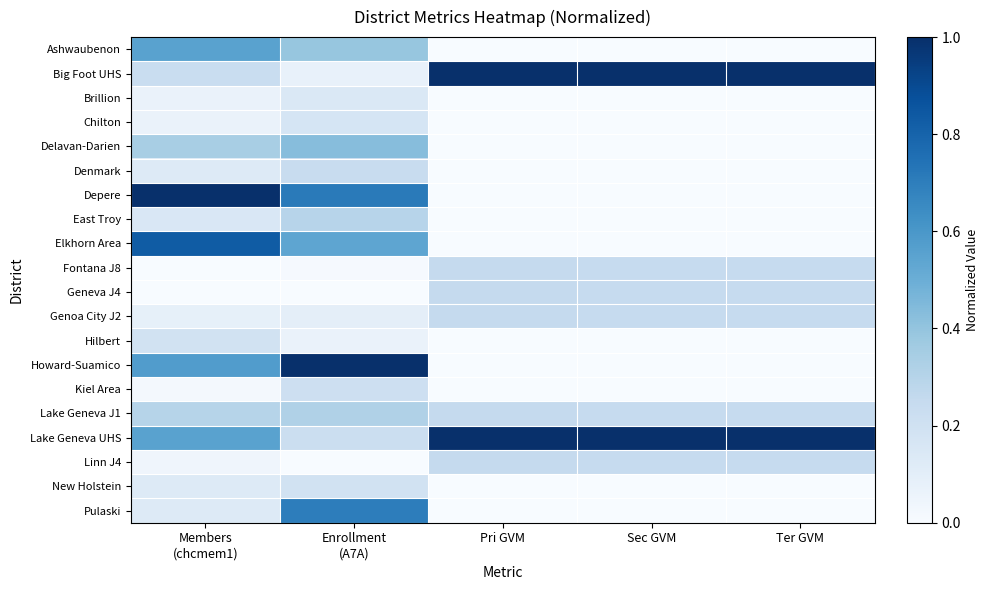

Between Members
(chcmem1) and Ter GVM, which is larger?

Members
(chcmem1)